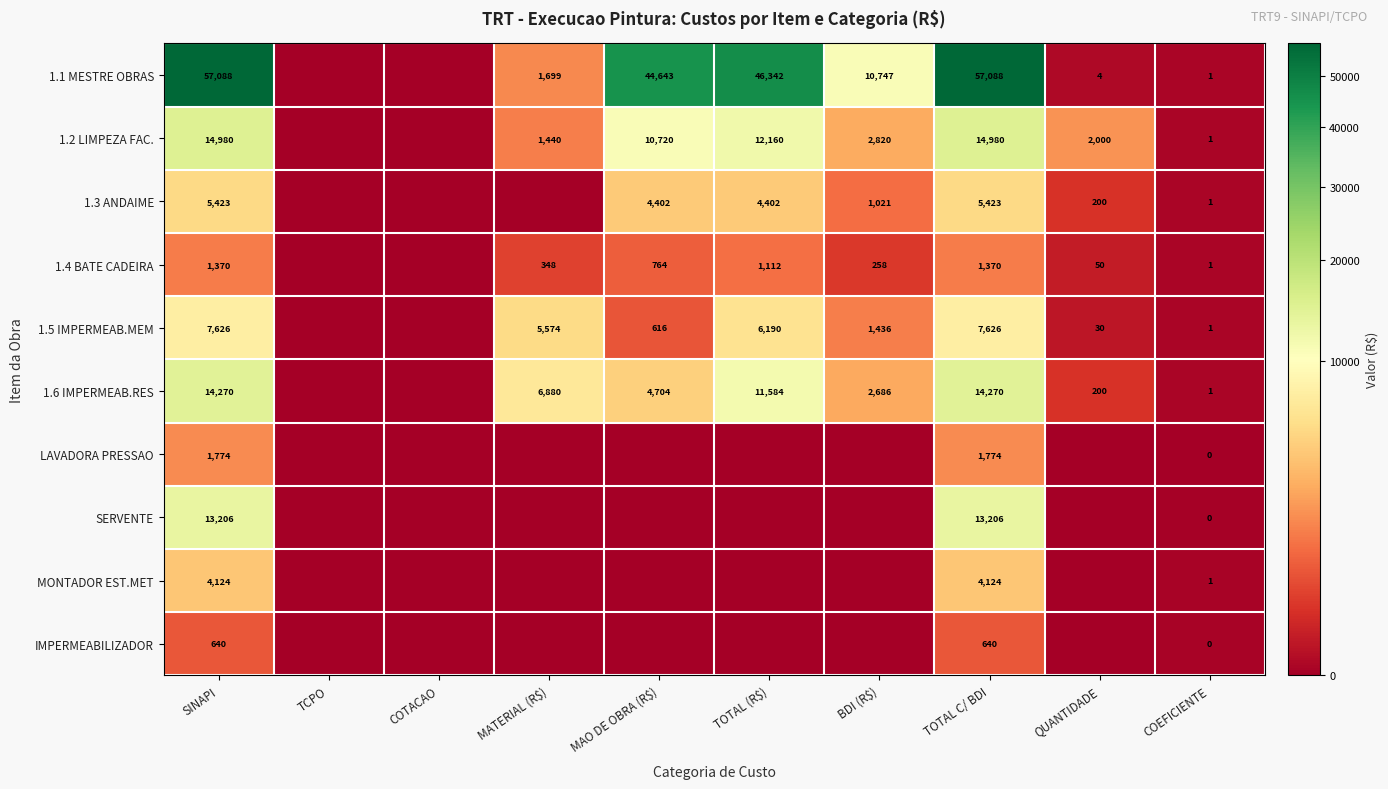

At which category is the sum across all series the highest?

SINAPI